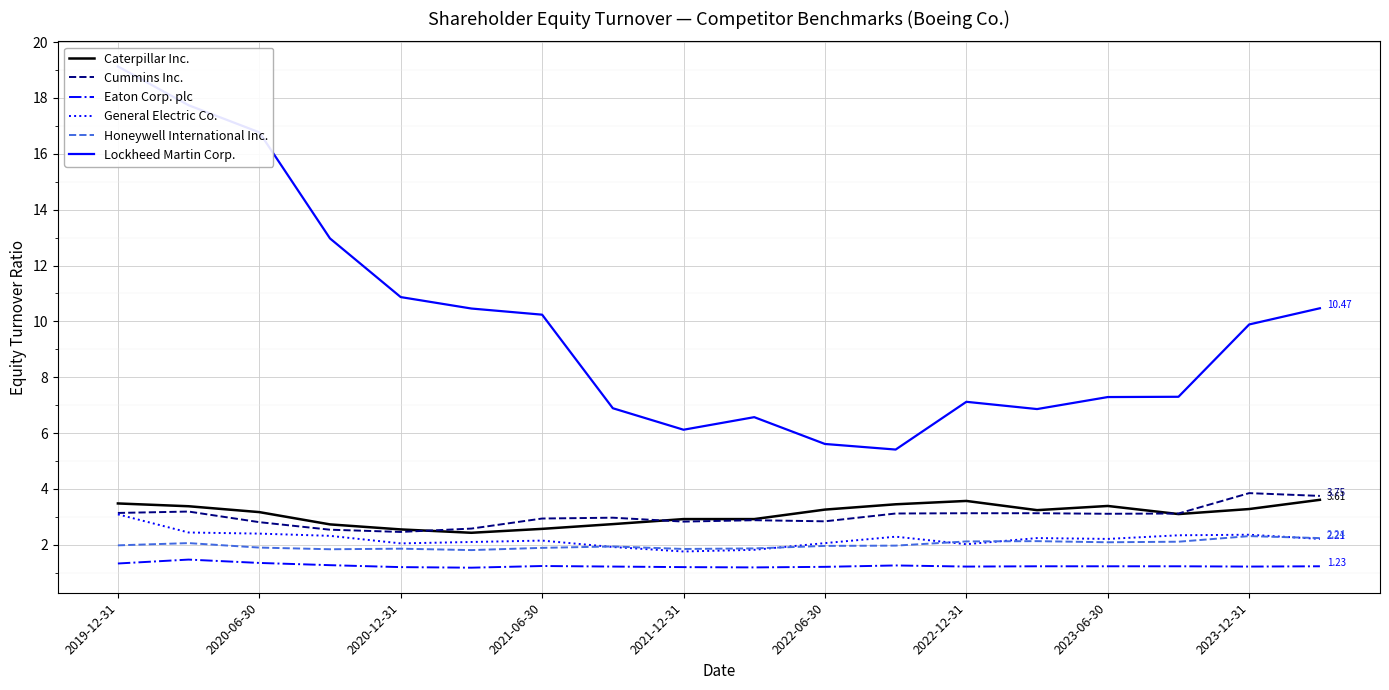

True or false: General Electric Co. and Eaton Corp. plc intersect in this chart.

False